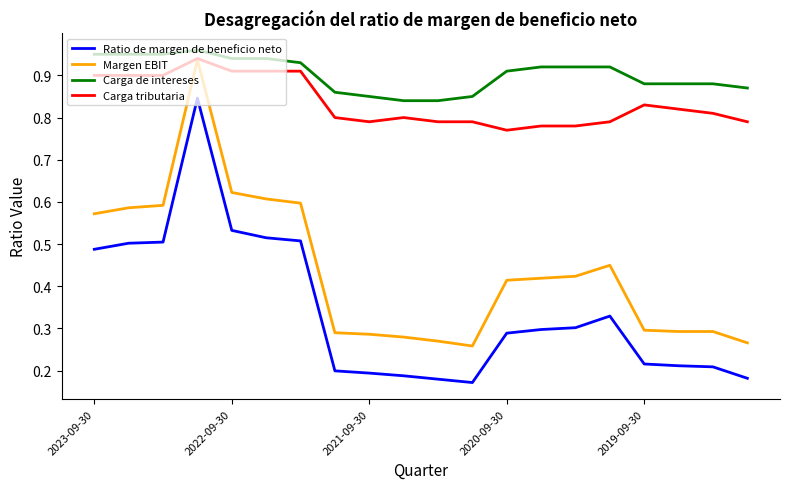

Is this an area chart (filled region under the line)?

No